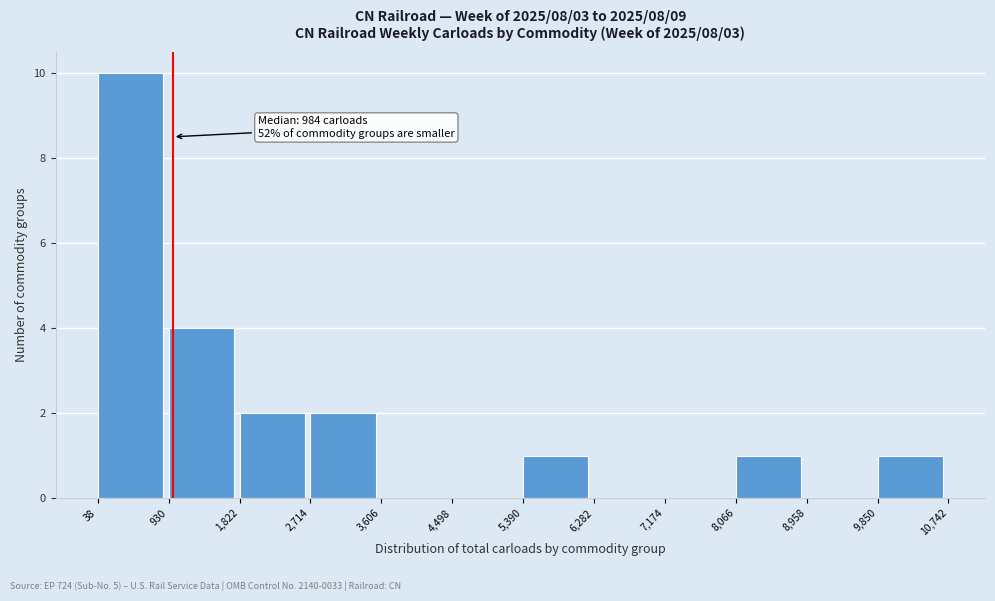

Over which range of the x-axis is the bar tallest?

38 to 930